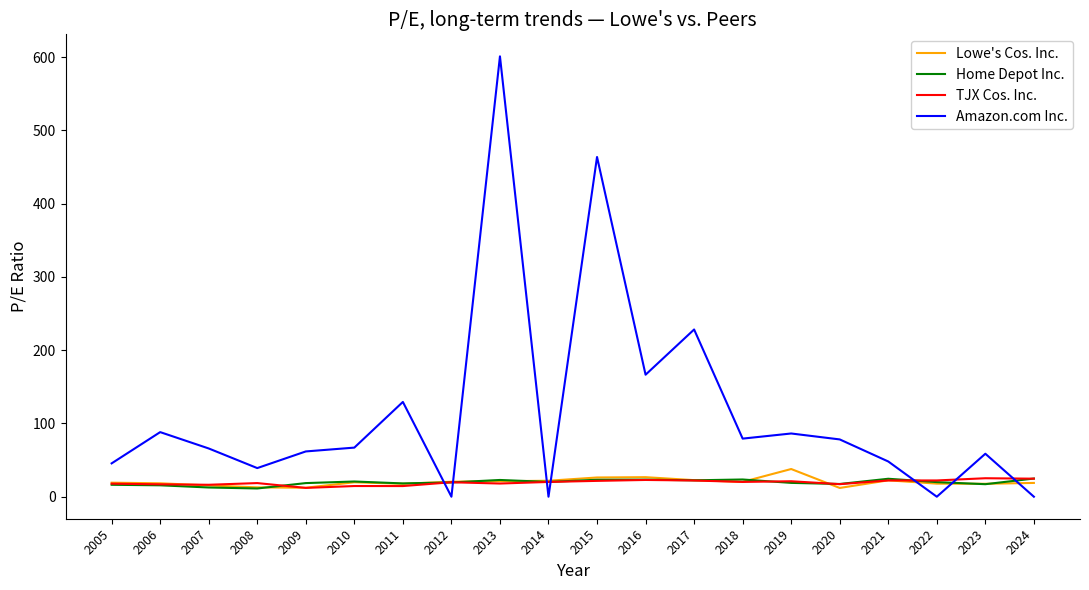

What is the maximum value shown in the chart?

601.1